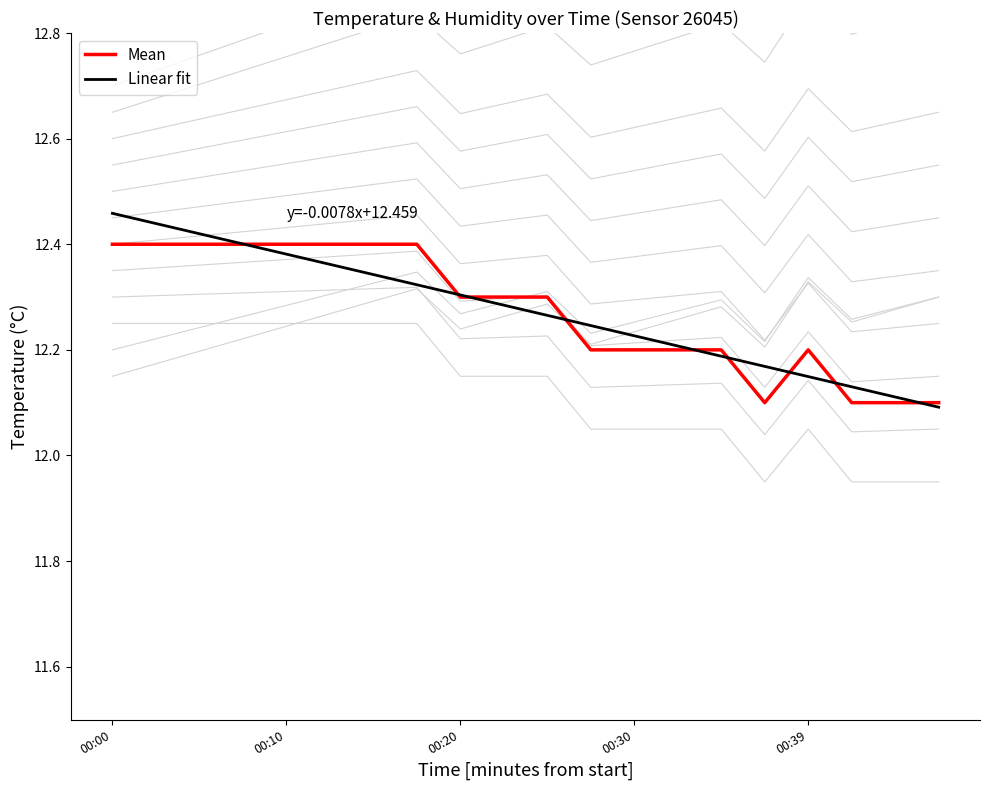

Which series has the largest total across all categories?

Linear fit